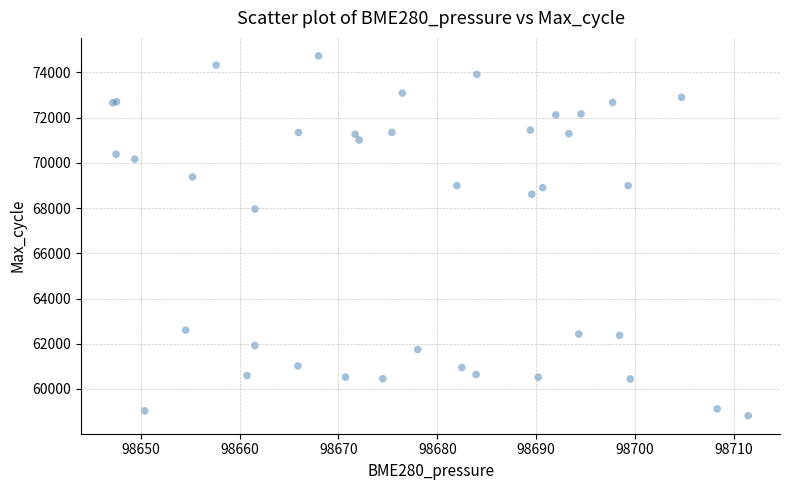

What Y value in the scatter plot is closest to 66774?

67956